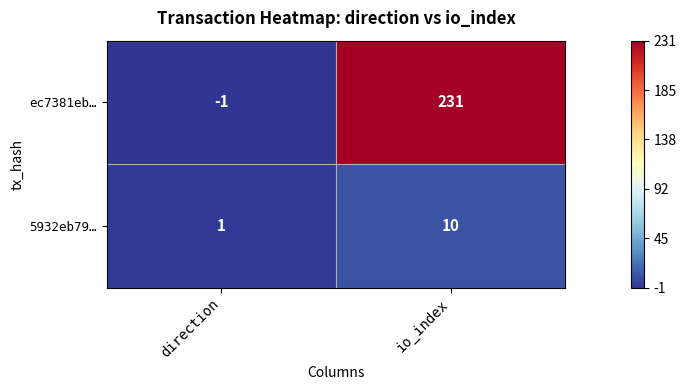

List the labels in order of 5932eb79… value, smallest first.

direction, io_index